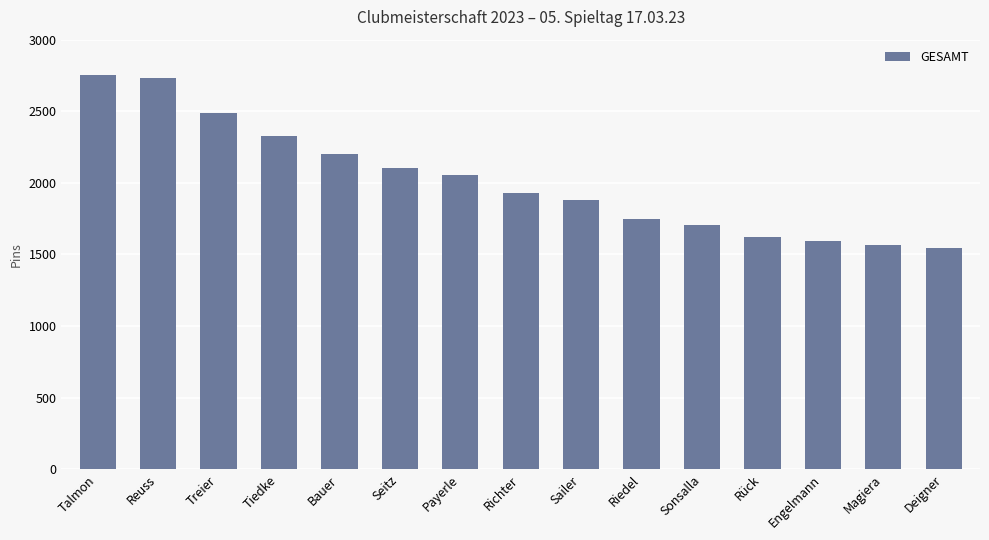

What is the difference between the values at Reuss and Sonsalla?

1024